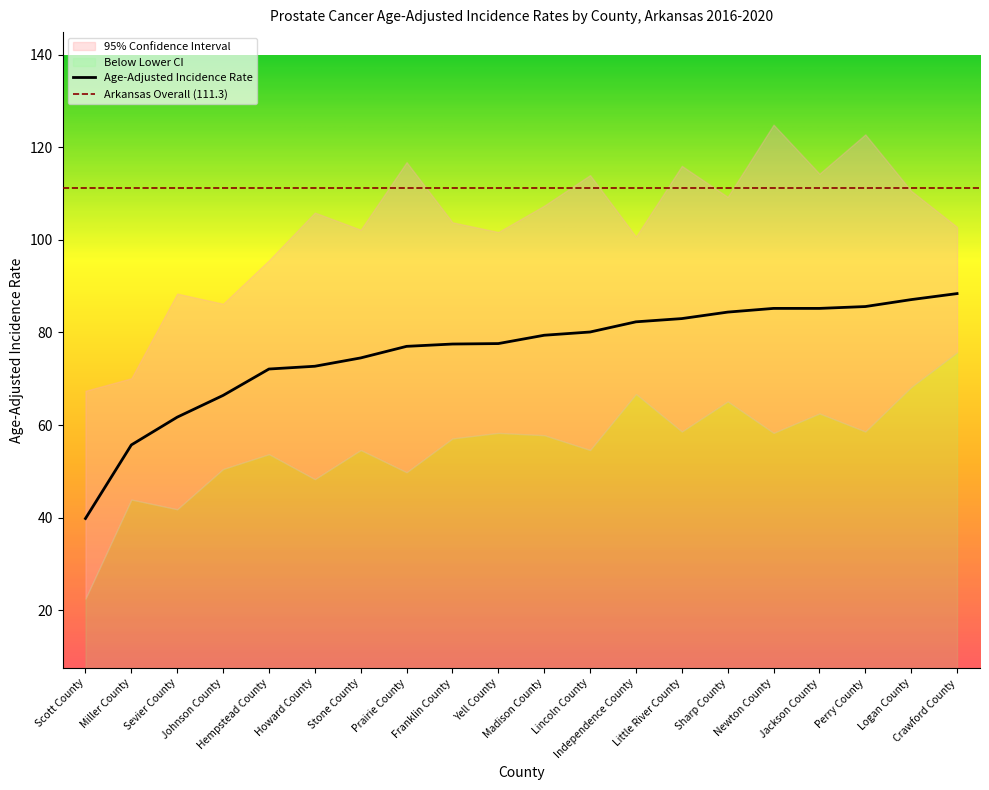

How many interior local valleys does the Upper 95% CI series have?

6